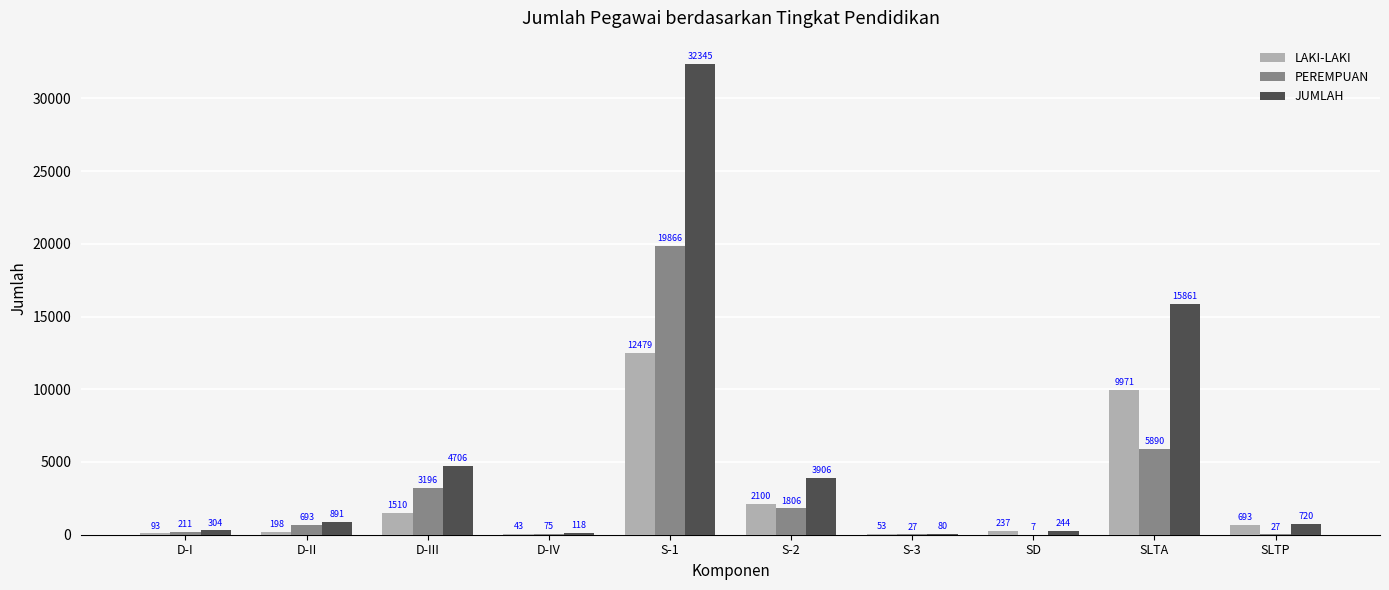

The LAKI-LAKI series shows 93 at D-I. True or false?

True